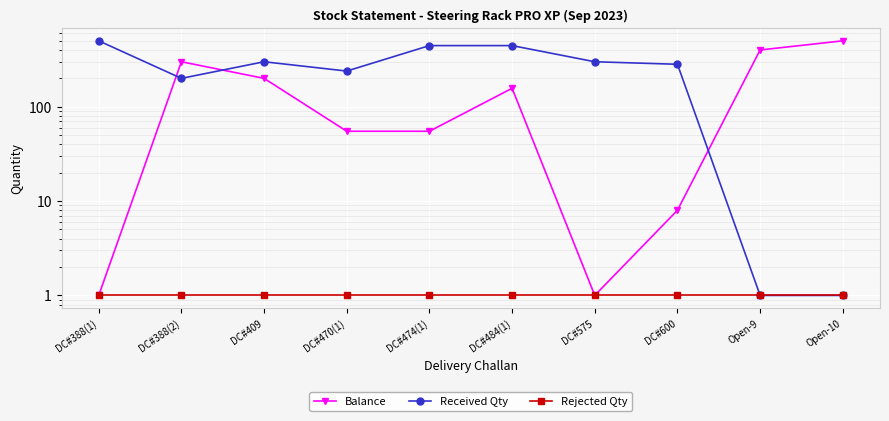

What are all the series names shown in the legend?

Balance, Received Qty, Rejected Qty